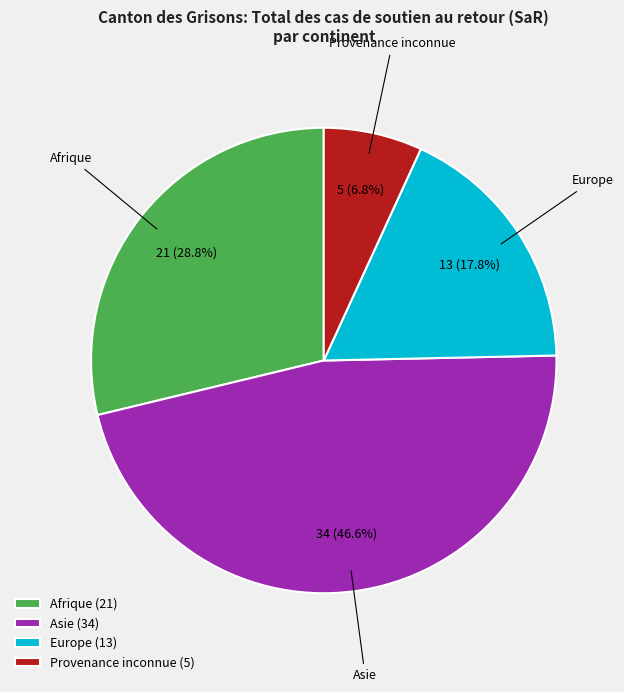

What is the largest slice in the pie chart?

Asie